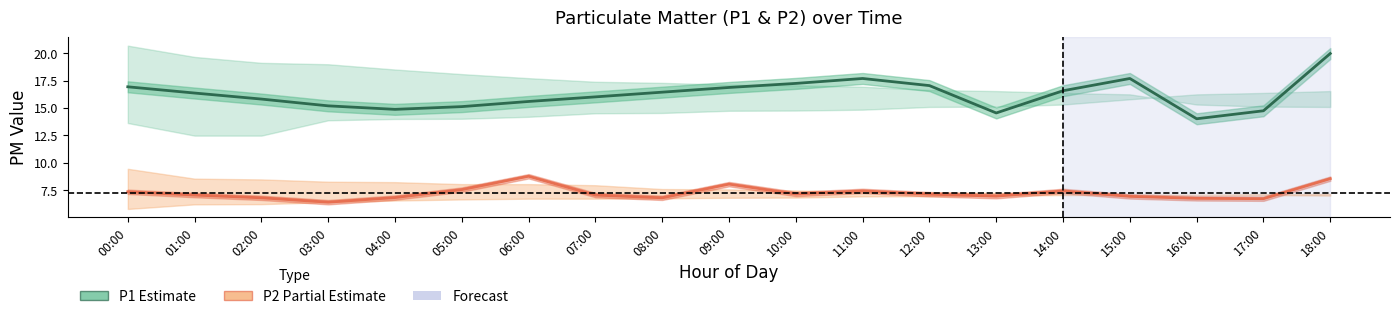

What position from the right is 11:00?

8